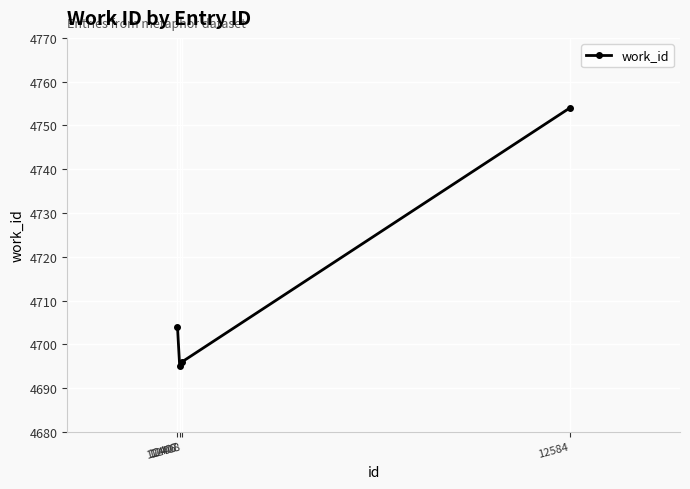

What is the change in value from 12408 to 12584?

+58